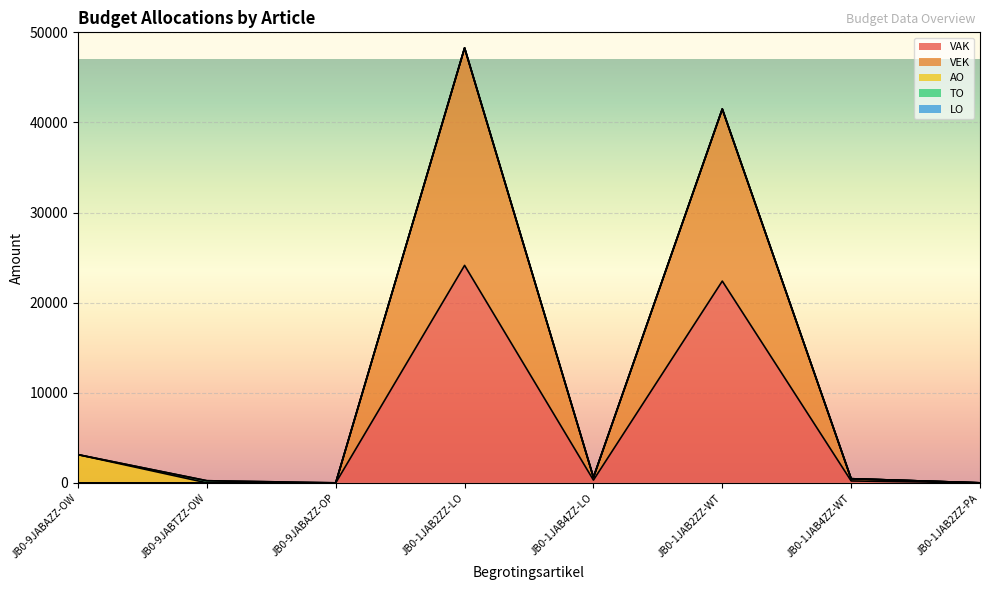

Reading left to right, list all the values displayed in this chart.

VAK: 0	0	0	24134	305	22392	211	0
VEK: 0	0	0	24134	305	19097	247	0
AO: 3130	0	0	0	0	0	0	0
TO: 0	235	0	0	0	0	0	0
LO: 0	0	0	0	0	0	0	0